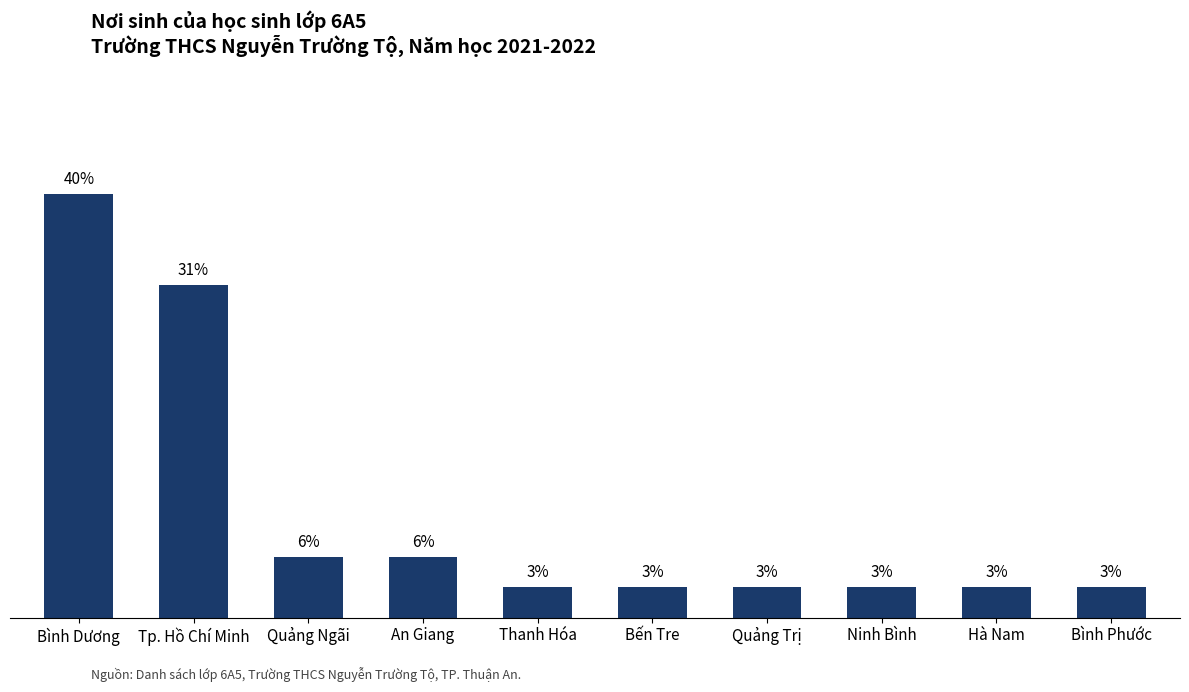

Does the chart contain any negative values?

No